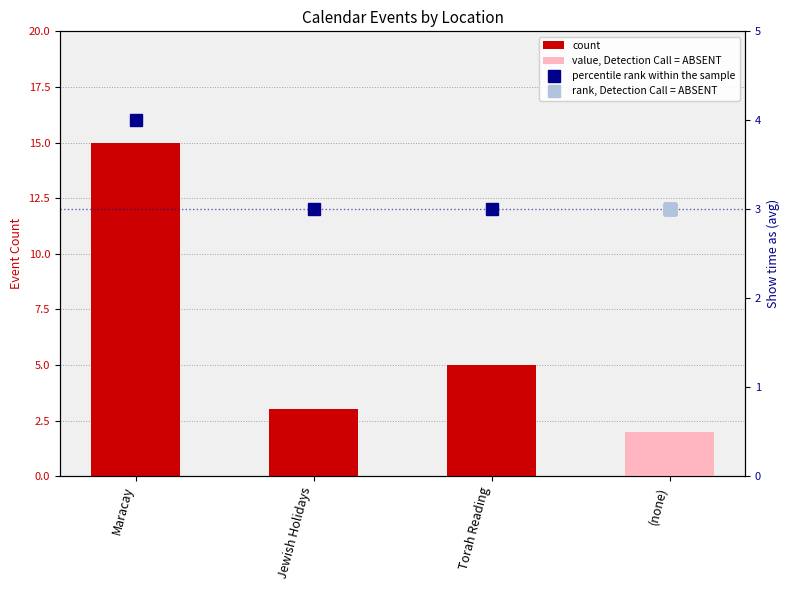

Count the percentile rank within the sample values in the range 3 to 4.

4